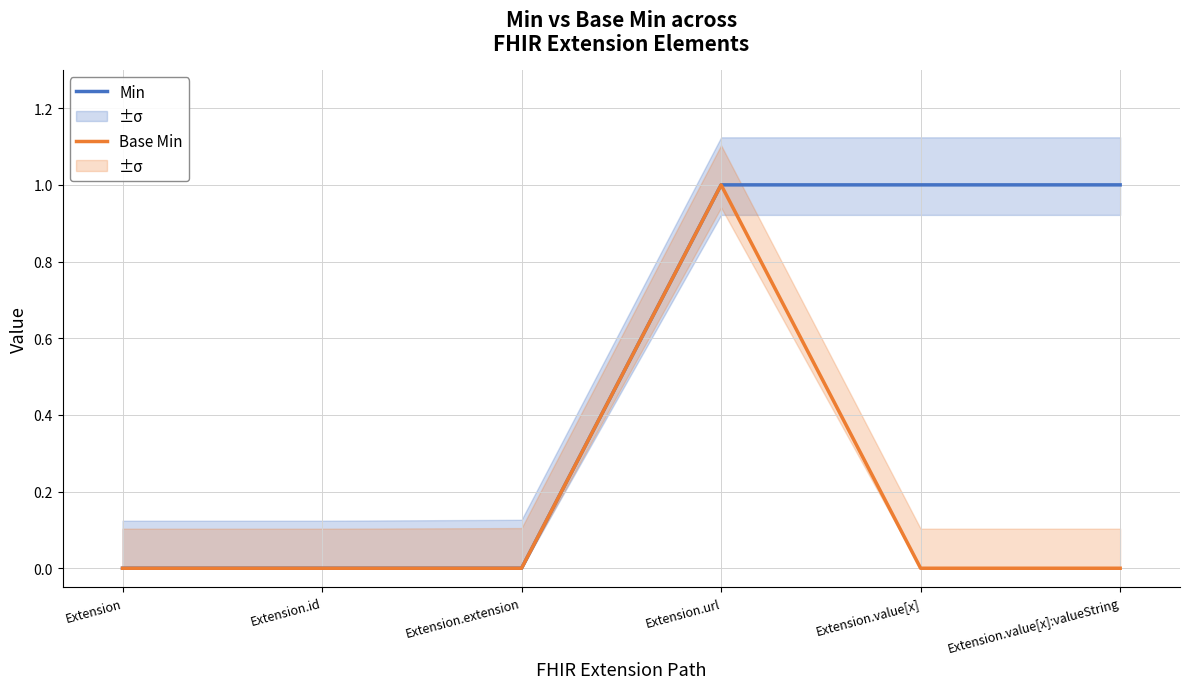

True or false: Min has more than 0 interior local peaks.

False